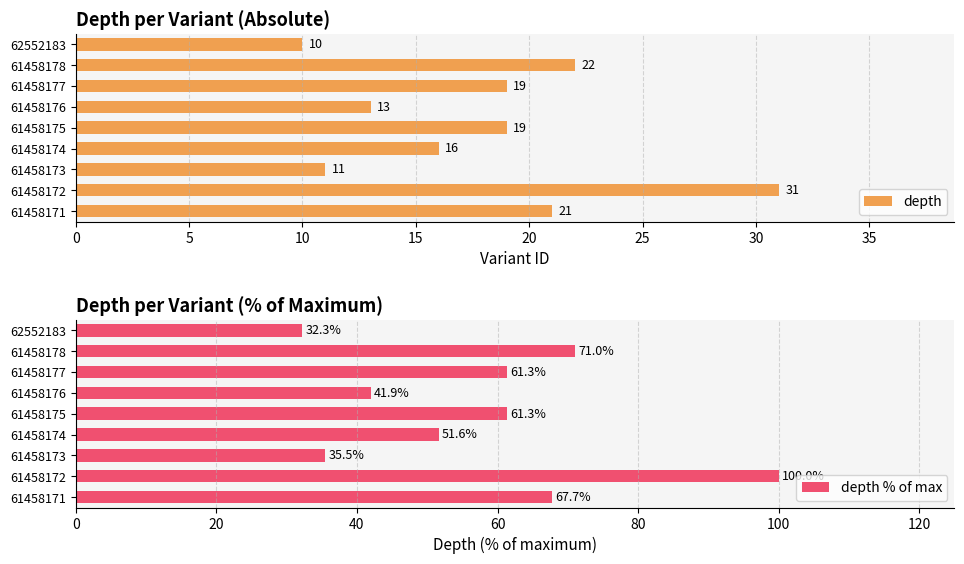

Rank the categories by depth % of max value from highest to lowest.

5, 35, 0, 20, 30, 15, 25, 10, 40